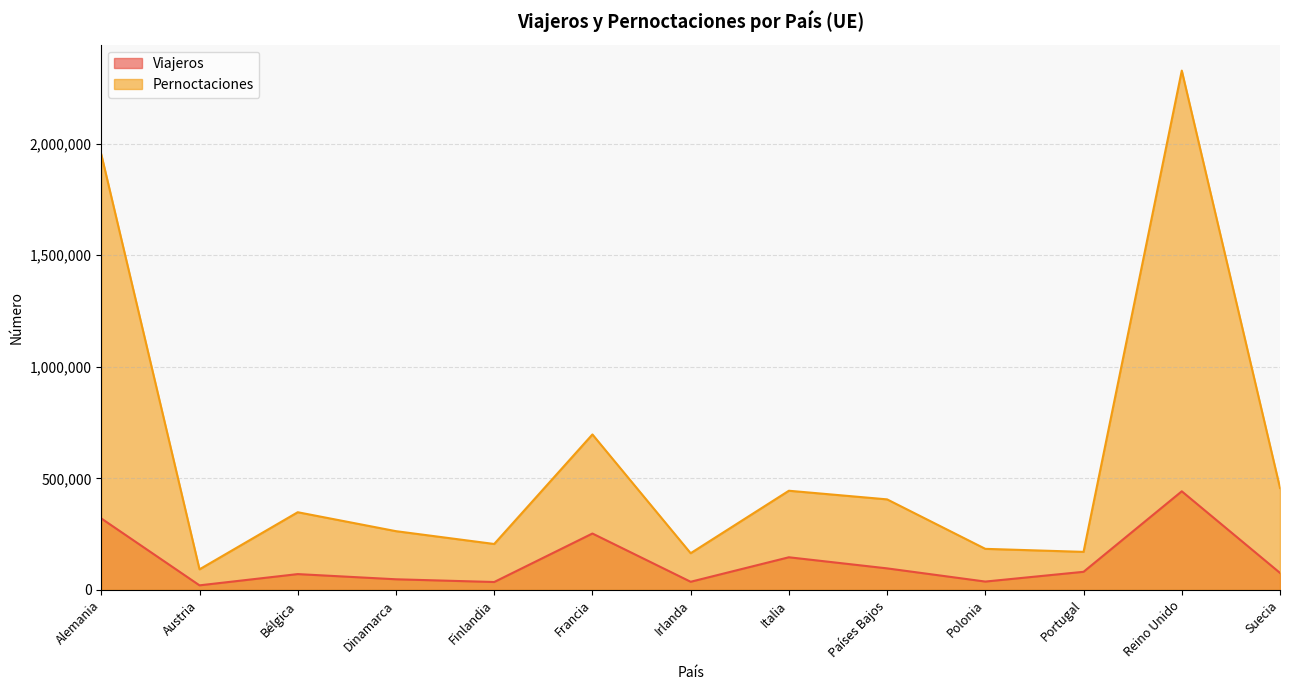

Which label corresponds to the largest value in the chart?

Reino Unido